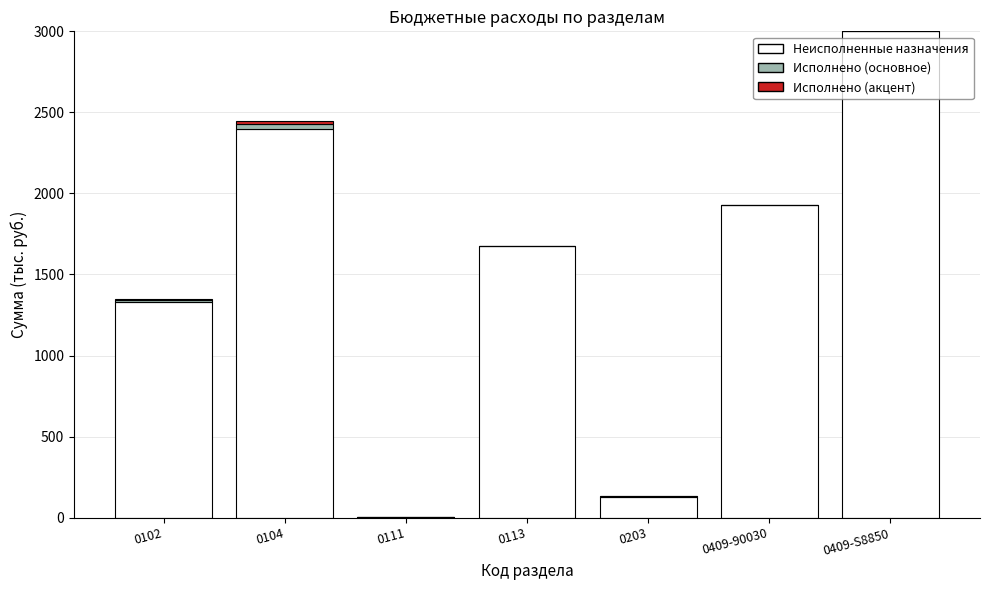

At which category is the sum across all series the highest?

0409-S8850